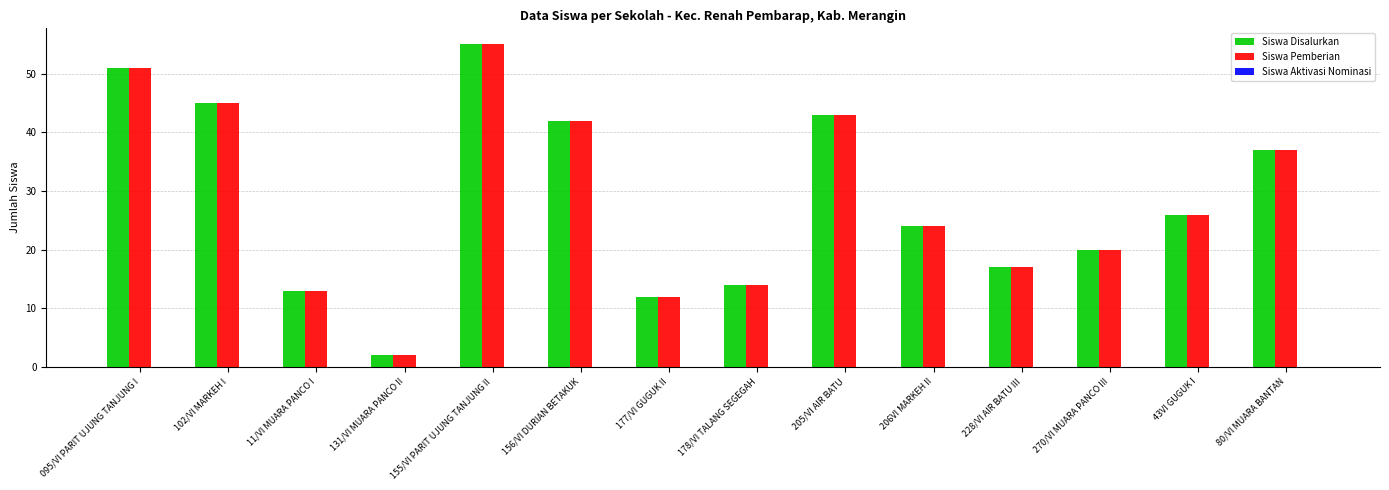

At how many categories does at least one series exceed 35?

6